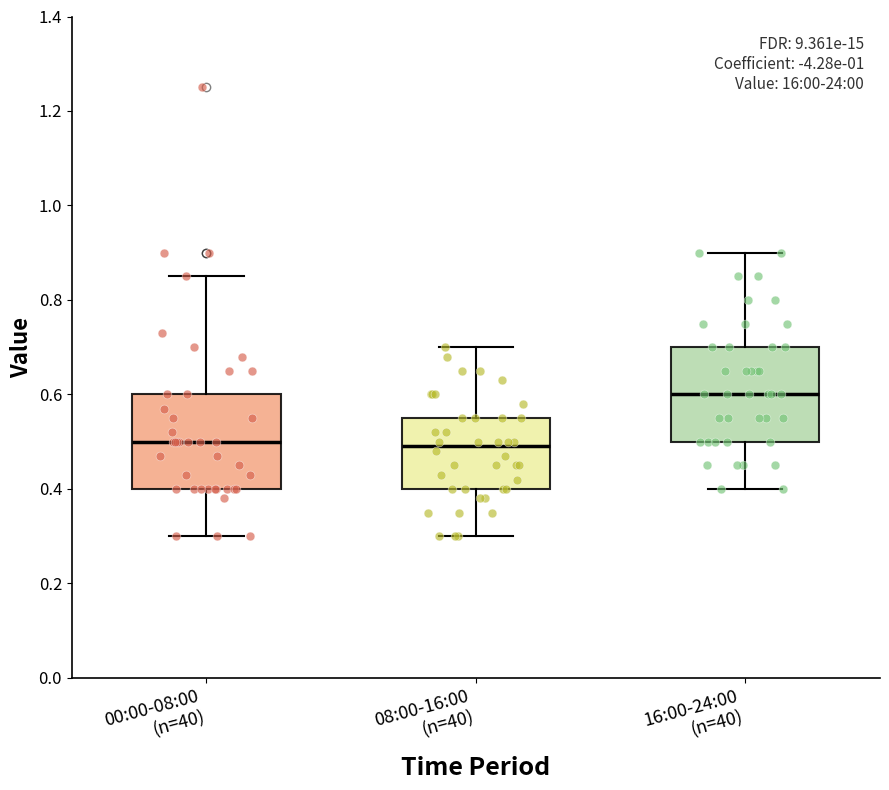

Reading left to right, read every box against the y-axis: the position of its median line, the range the box covers, and the ends of its whiskers. The values are not printed on the chart, so give them approximately, as read against the axis.

00:00-08:00 (n=40): median 0.50, box 0.40 to 0.60, whiskers 0.30 to 0.86
08:00-16:00 (n=40): median 0.50, box 0.40 to 0.56, whiskers 0.30 to 0.70
16:00-24:00 (n=40): median 0.60, box 0.50 to 0.70, whiskers 0.40 to 0.90